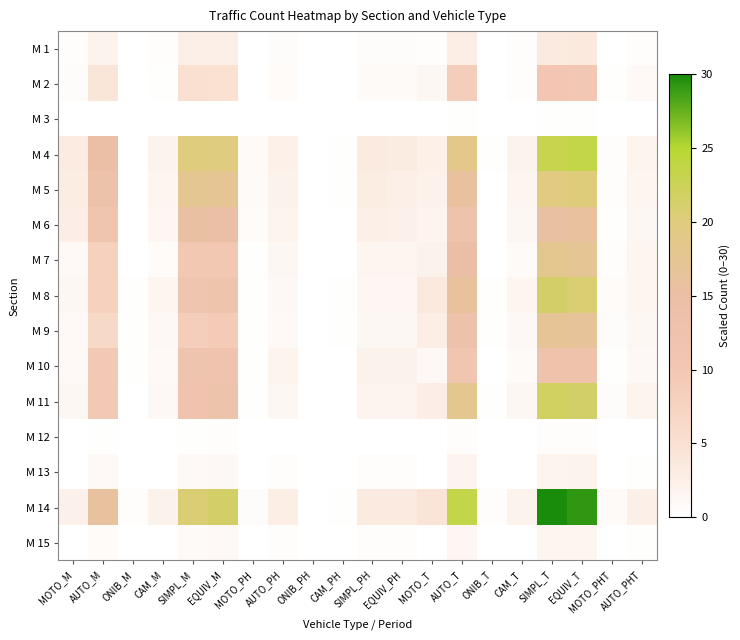

Which has a higher value, AUTO_M or EQUIV_PH?

AUTO_M